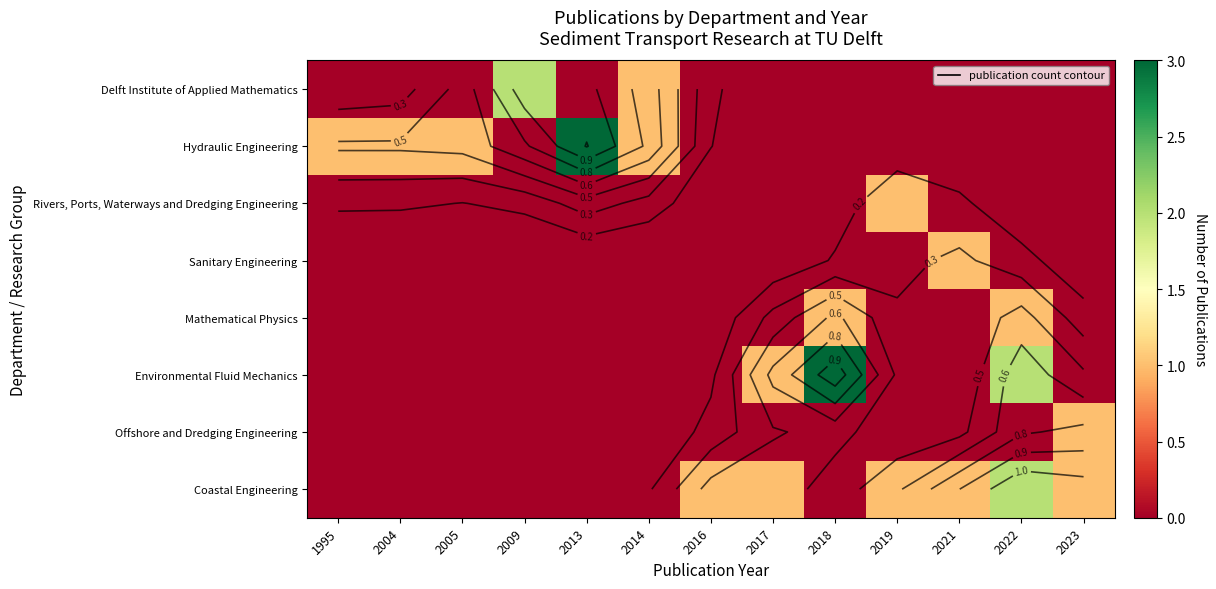

What is the total value across all series at 2018?

4